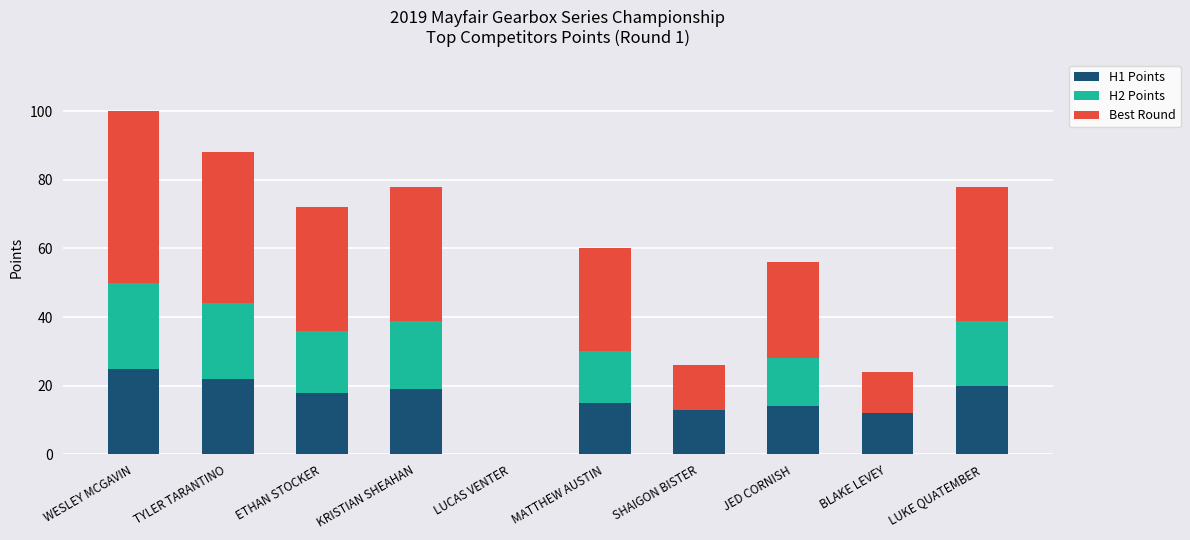

At which category is the sum across all series the highest?

WESLEY MCGAVIN